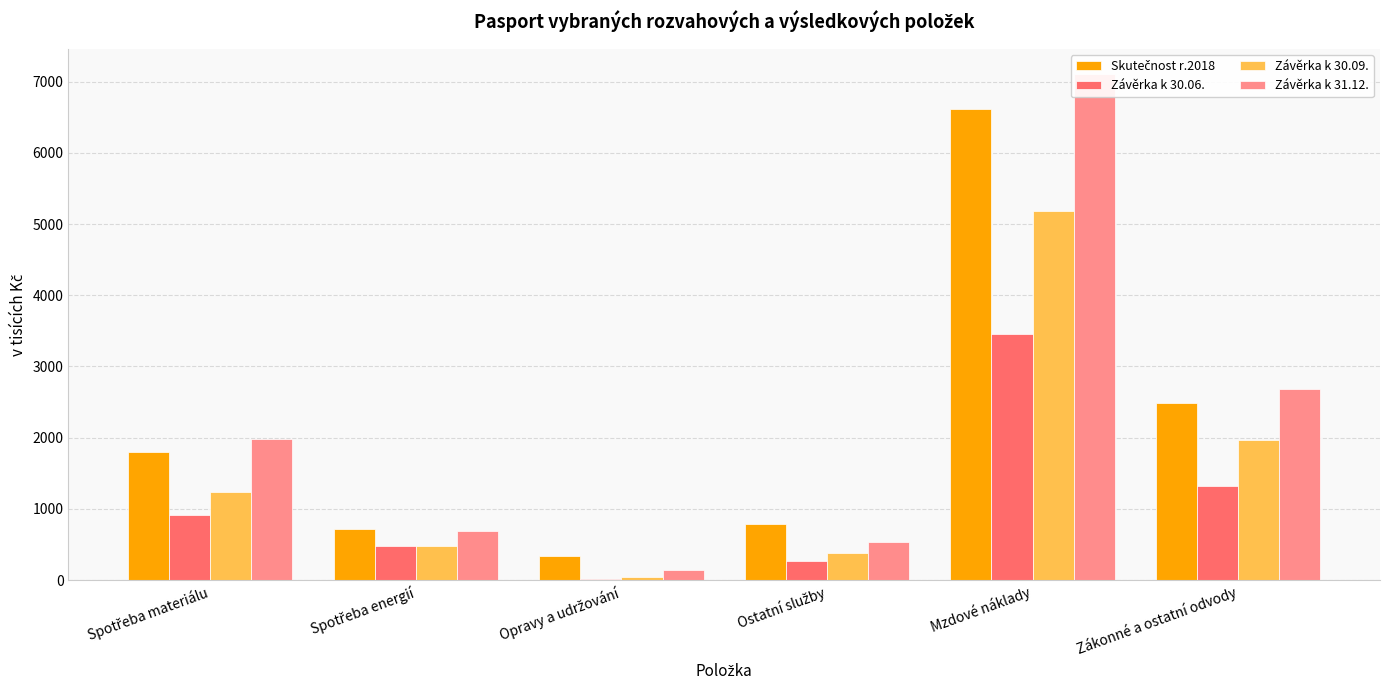

Where is Skutečnost r.2018 nearest to the value 3473?

Zákonné a ostatní odvody